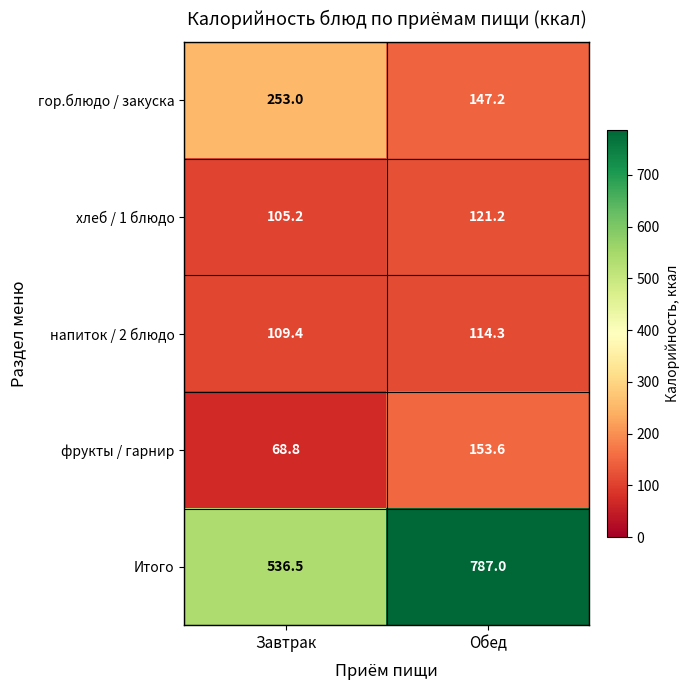

Reading left to right, list all the values displayed in this chart.

гор.блюдо / закуска: Завтрак=253.0	Обед=147.2
хлеб / 1 блюдо: Завтрак=105.2	Обед=121.2
напиток / 2 блюдо: Завтрак=109.4	Обед=114.3
фрукты / гарнир: Завтрак=68.8	Обед=153.6
Итого: Завтрак=536.5	Обед=787.0